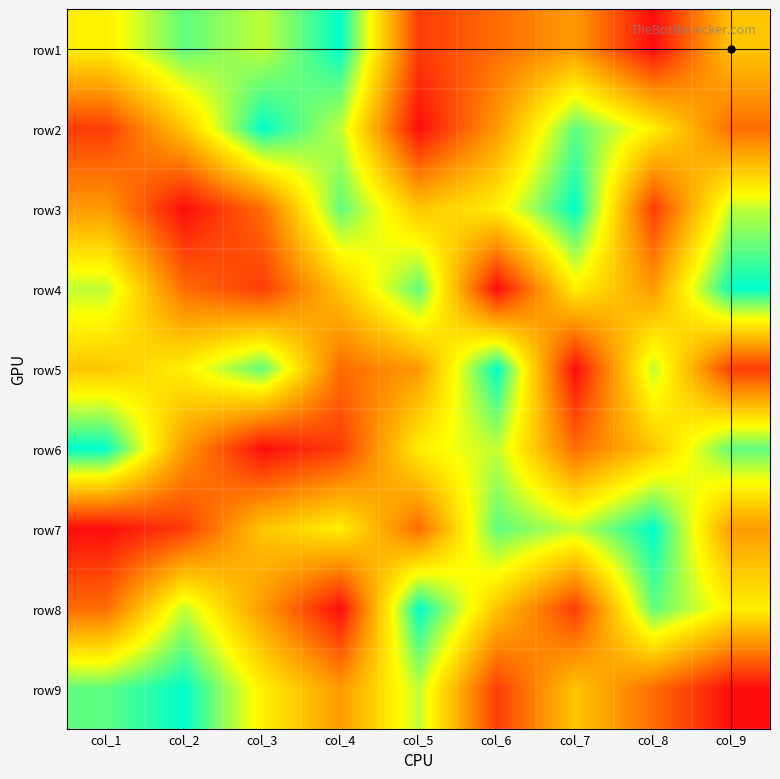

Reading right to left, transcribe all the data shown in this chart.

row1: col_9=5	col_8=1	col_7=4	col_6=3	col_5=2	col_4=9	col_3=7	col_2=8	col_1=6
row2: col_9=3	col_8=6	col_7=8	col_6=4	col_5=1	col_4=7	col_3=9	col_2=5	col_1=2
row3: col_9=7	col_8=2	col_7=9	col_6=6	col_5=5	col_4=8	col_3=3	col_2=1	col_1=4
row4: col_9=9	col_8=4	col_7=6	col_6=1	col_5=8	col_4=5	col_3=2	col_2=3	col_1=7
row5: col_9=2	col_8=7	col_7=1	col_6=9	col_5=4	col_4=3	col_3=8	col_2=6	col_1=5
row6: col_9=8	col_8=5	col_7=3	col_6=7	col_5=6	col_4=2	col_3=1	col_2=4	col_1=9
row7: col_9=4	col_8=9	col_7=7	col_6=8	col_5=3	col_4=6	col_3=5	col_2=2	col_1=1
row8: col_9=6	col_8=8	col_7=2	col_6=5	col_5=9	col_4=1	col_3=4	col_2=7	col_1=3
row9: col_9=1	col_8=3	col_7=5	col_6=2	col_5=7	col_4=4	col_3=6	col_2=9	col_1=8